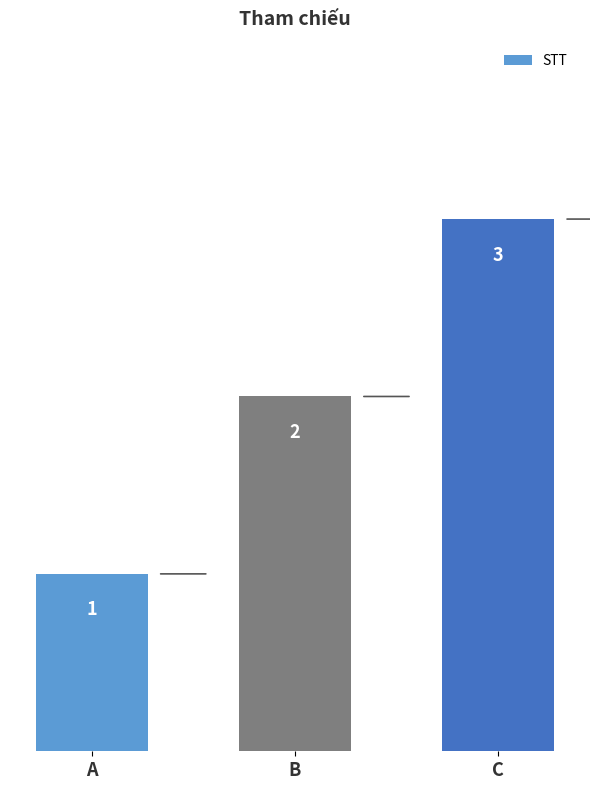

List the labels in order of value, smallest first.

A, B, C